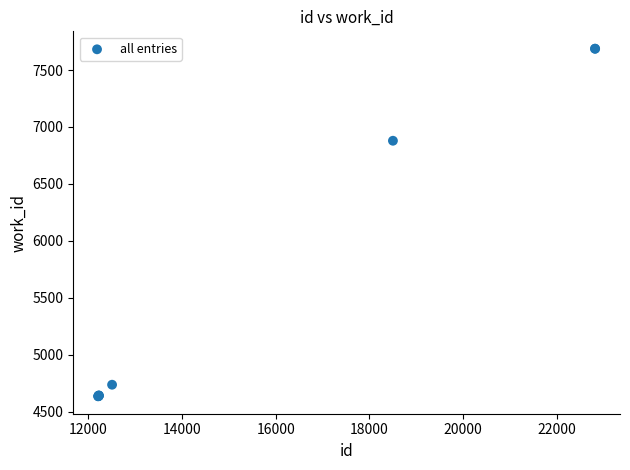

What Y value in the scatter plot is closest to 6161?

6879